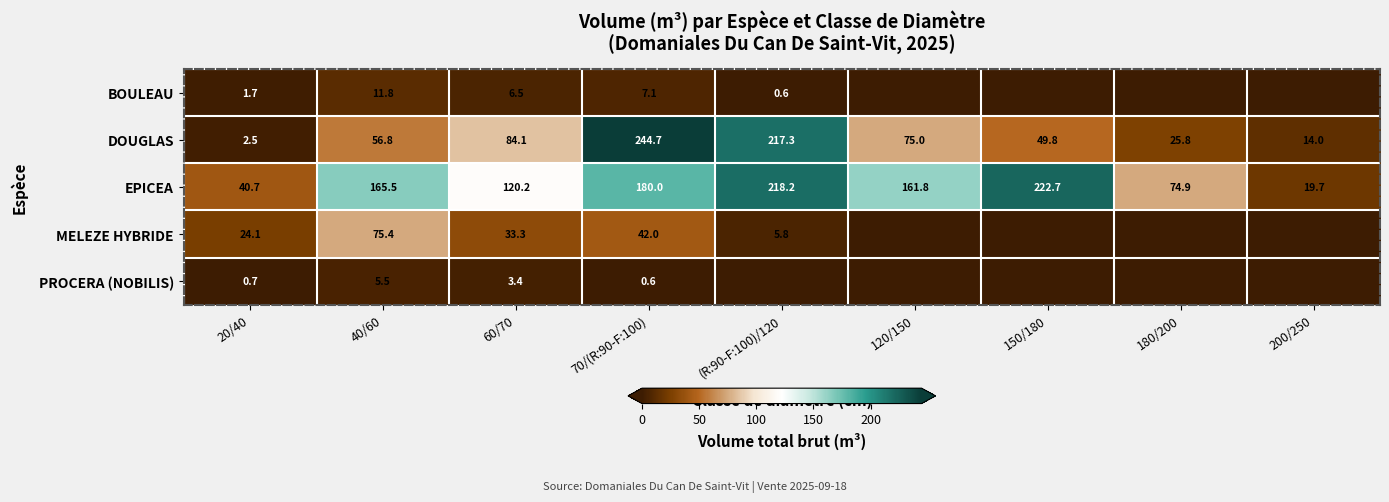

How many categories are shown in the chart?

9